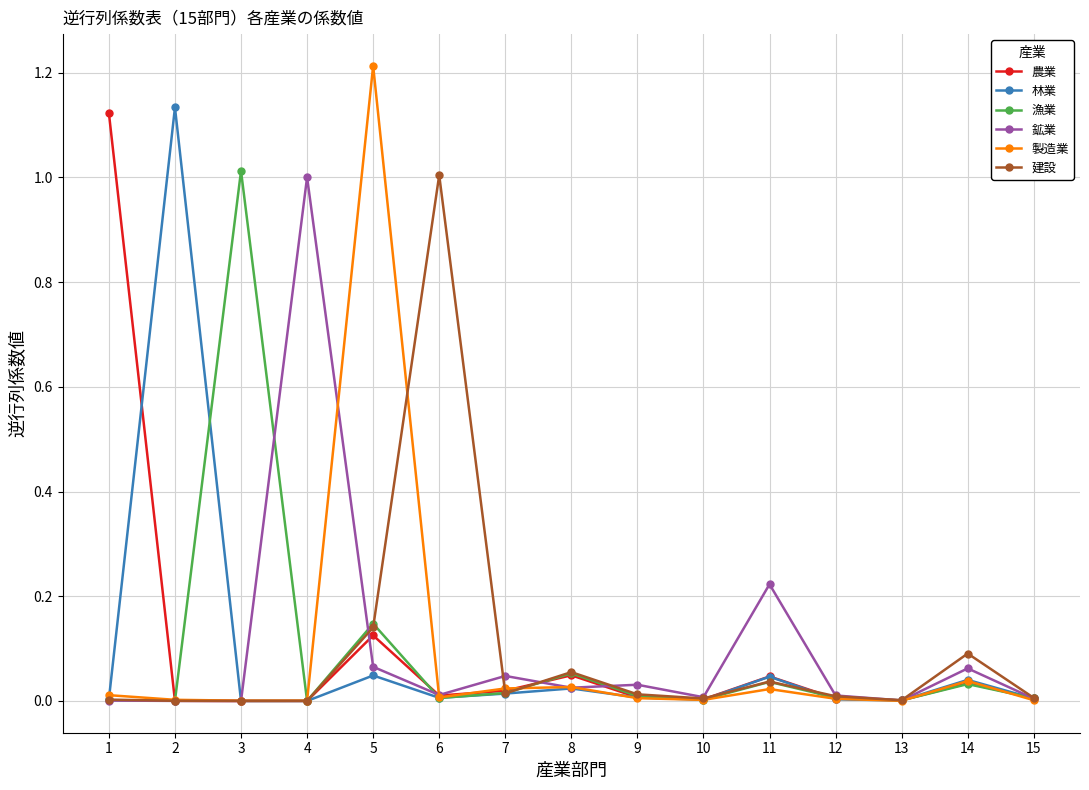

True or false: 農業 has more than 1 points higher than both neighbors.

True